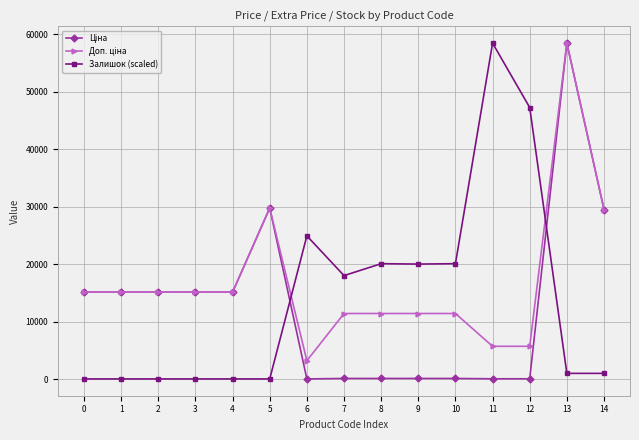

At which category is the sum across all series the highest?

13